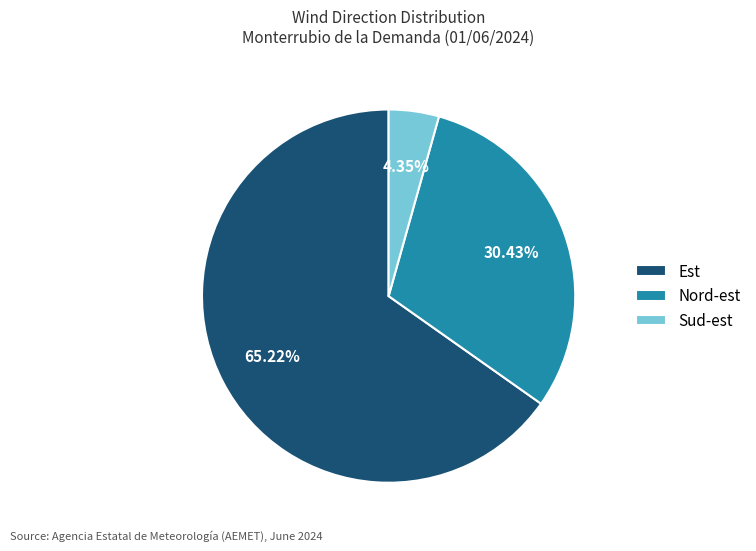

What is the ratio of the value at Est to the value at Nord-est?

2.1